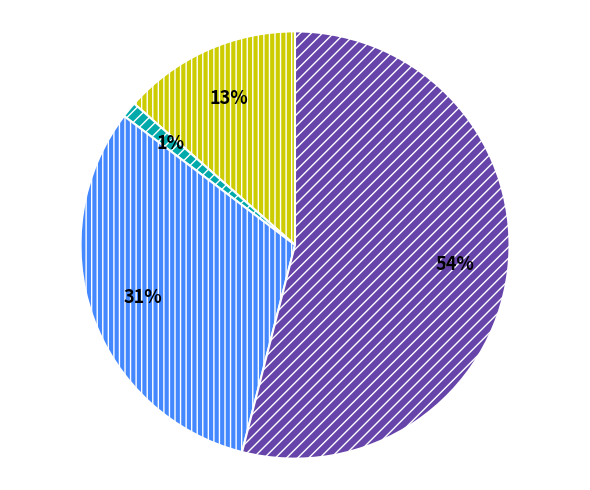

To the nearest percent, what is the average slice percentage?

25%